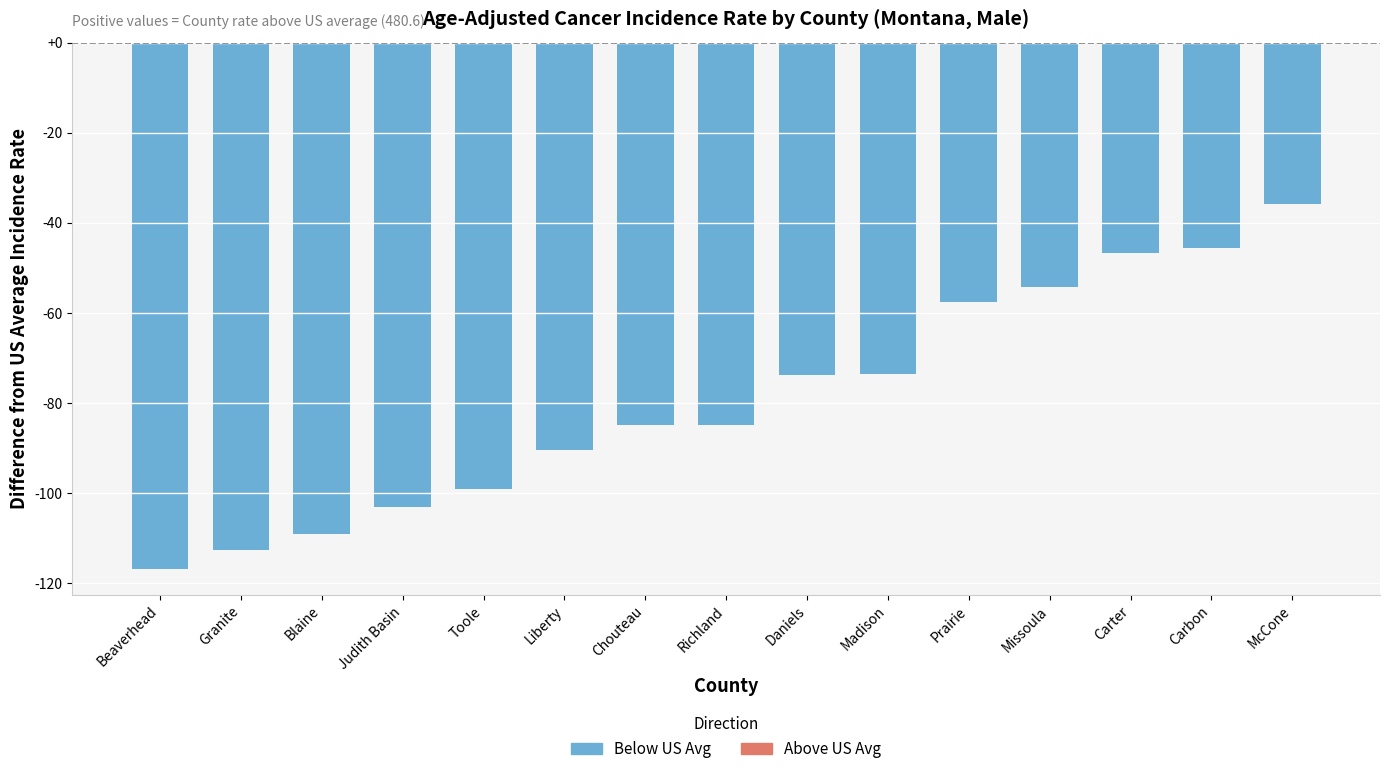

The chart shows a value of -136.6 at Toole. True or false?

False